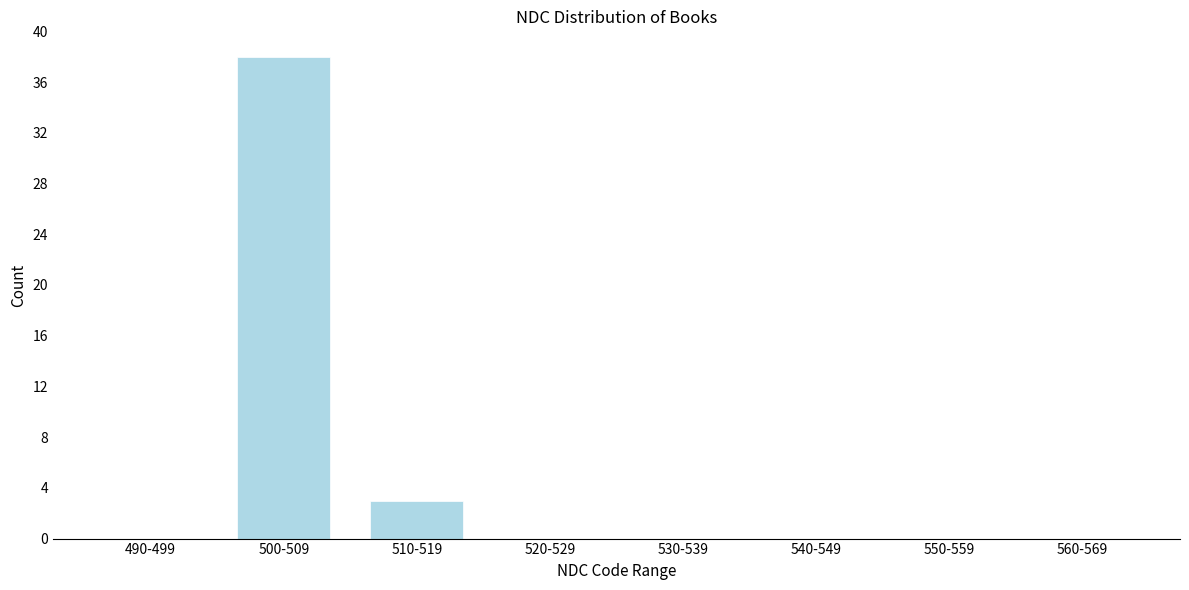

Reading right to left, extract all data points from this chart.

560-569=0	550-559=0	540-549=0	530-539=0	520-529=0	510-519=3	500-509=38	490-499=0